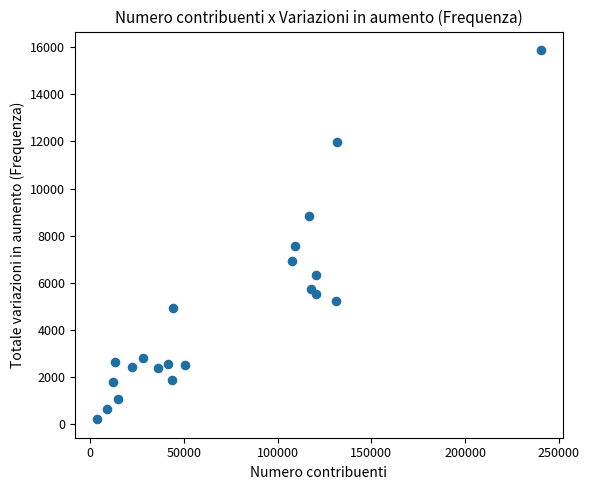

What Y value in the scatter plot is closest to 8050?

7558